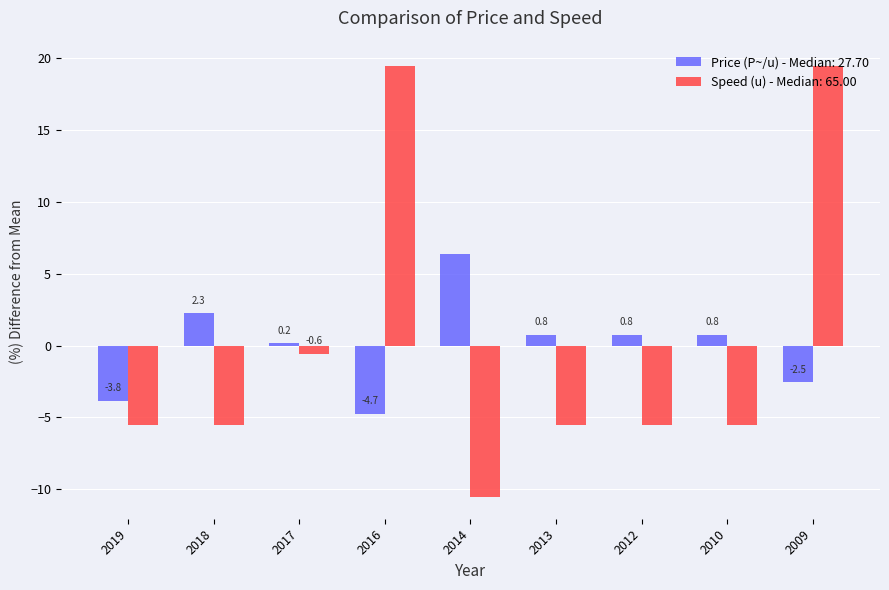

The value of Price (P~/u) - Median: 27.70 at 2013 is 0.8. True or false?

True